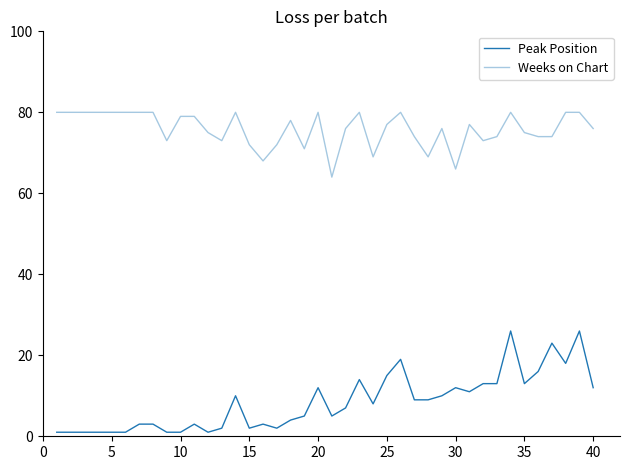

How many lines are shown in the chart?

2